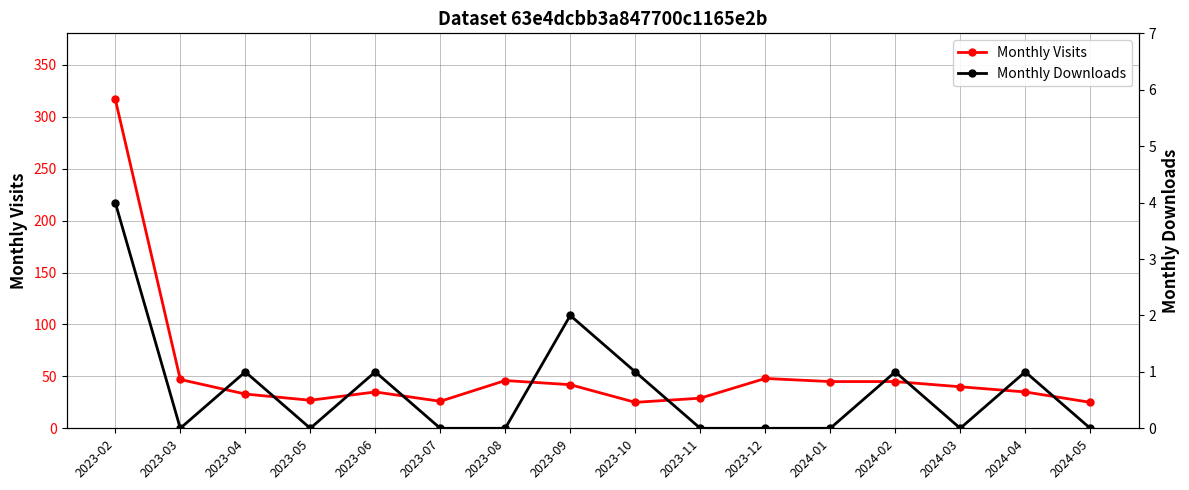

What is the value of the Monthly Downloads point at the 5th from the left?

1